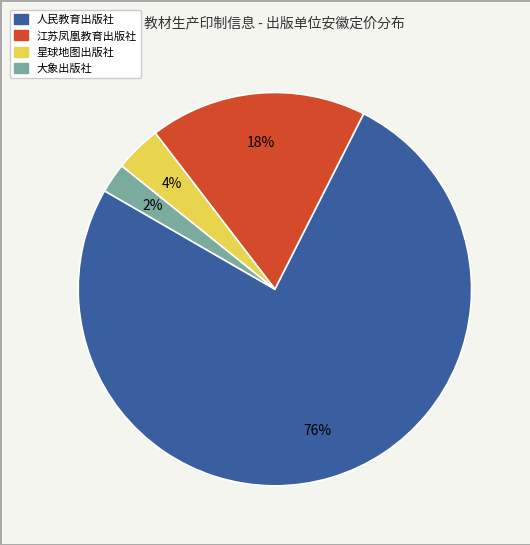

Does any single category account for the majority?

Yes